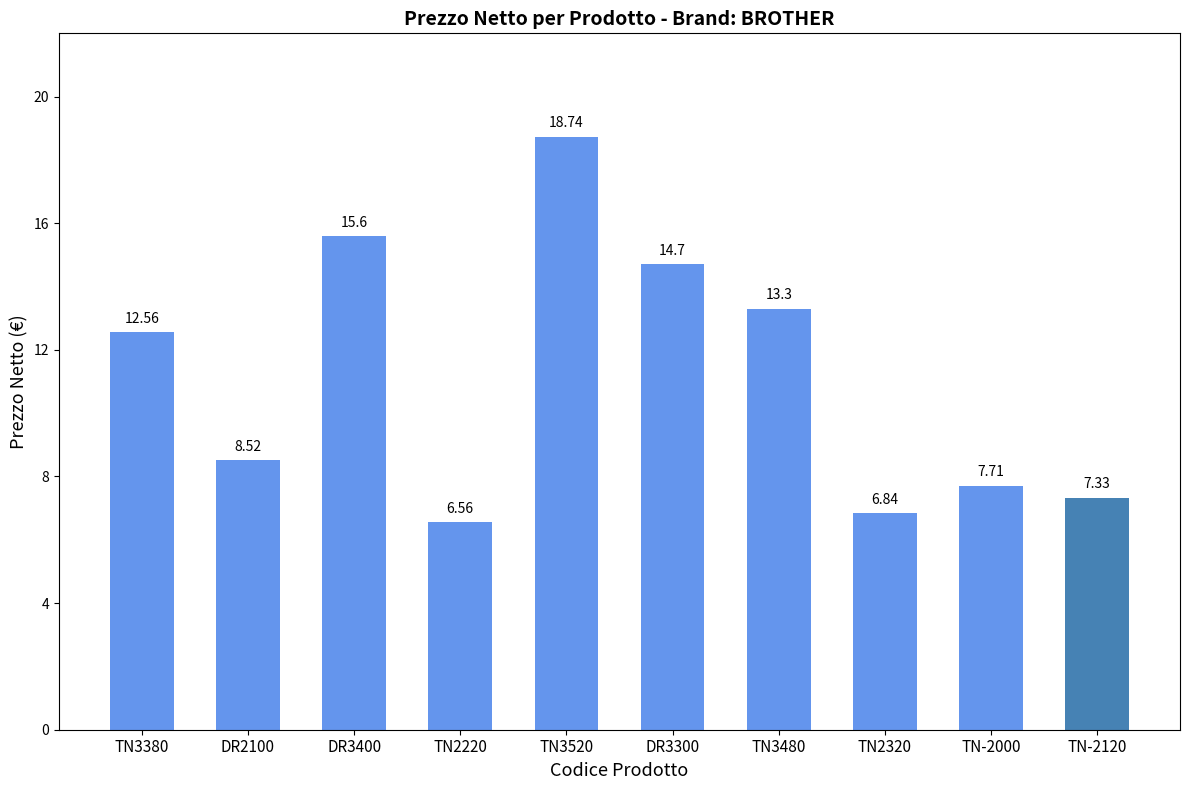

At which category does the chart reach its peak across all series?

TN3520